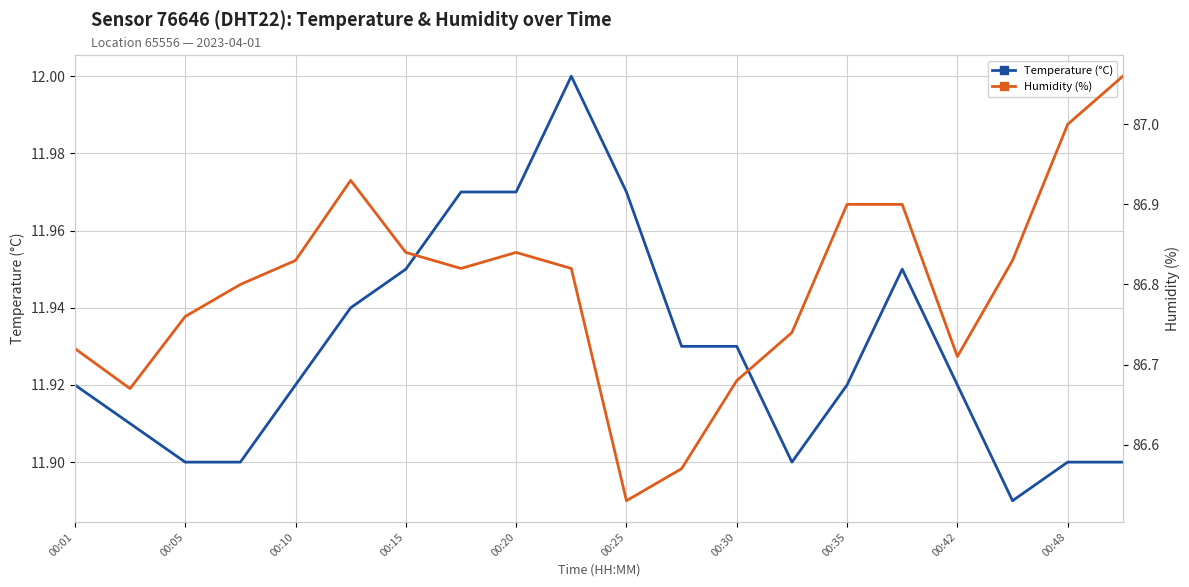

True or false: Humidity (%) and Temperature (°C) intersect in this chart.

False